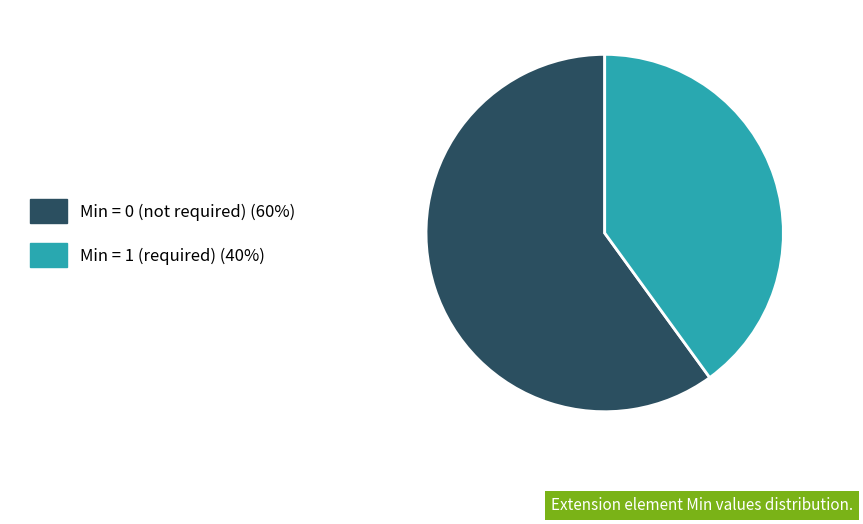

Between Min = 0 (not required) (60%) and Min = 1 (required) (40%), which is larger?

Min = 0 (not required) (60%)